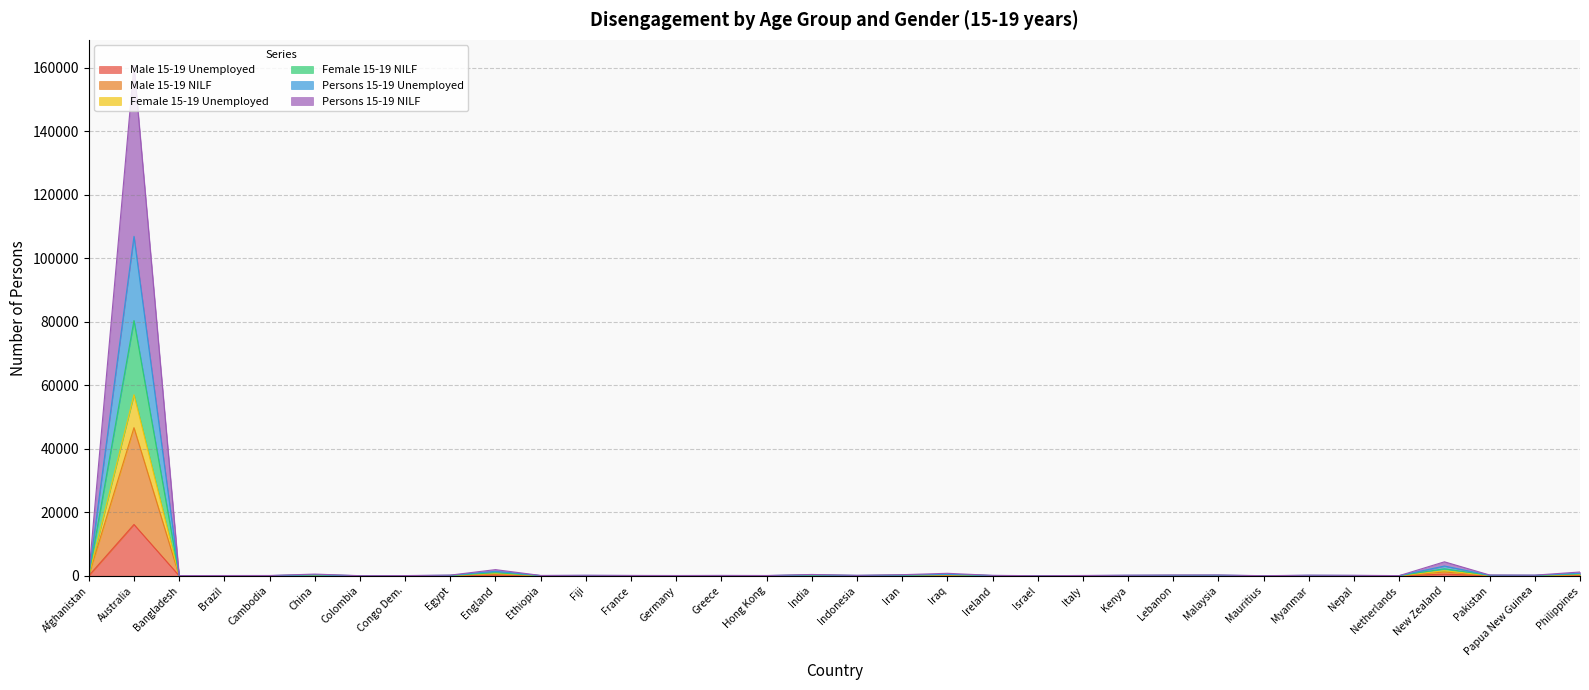

Count the number of data series in this chart.

6